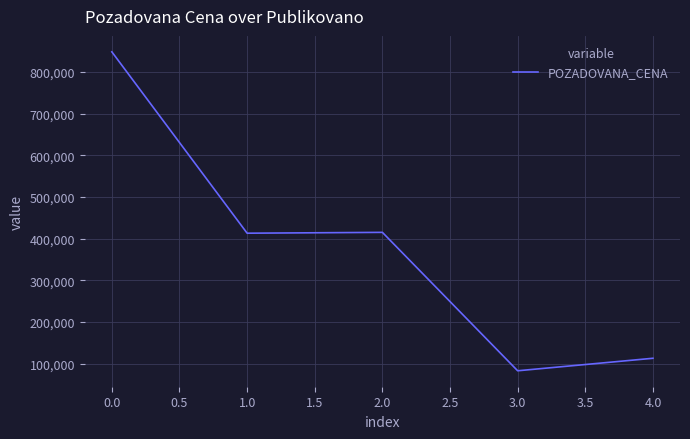

Does the chart display data point markers on the line(s)?

No